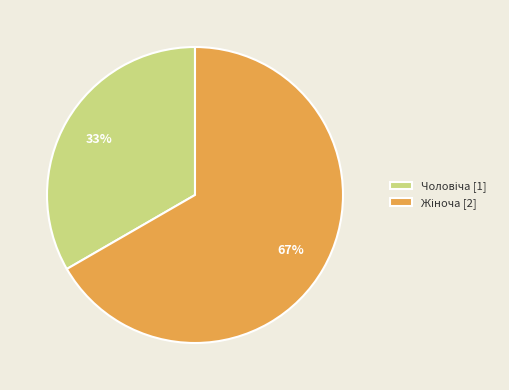

Does any single category account for the majority?

Yes